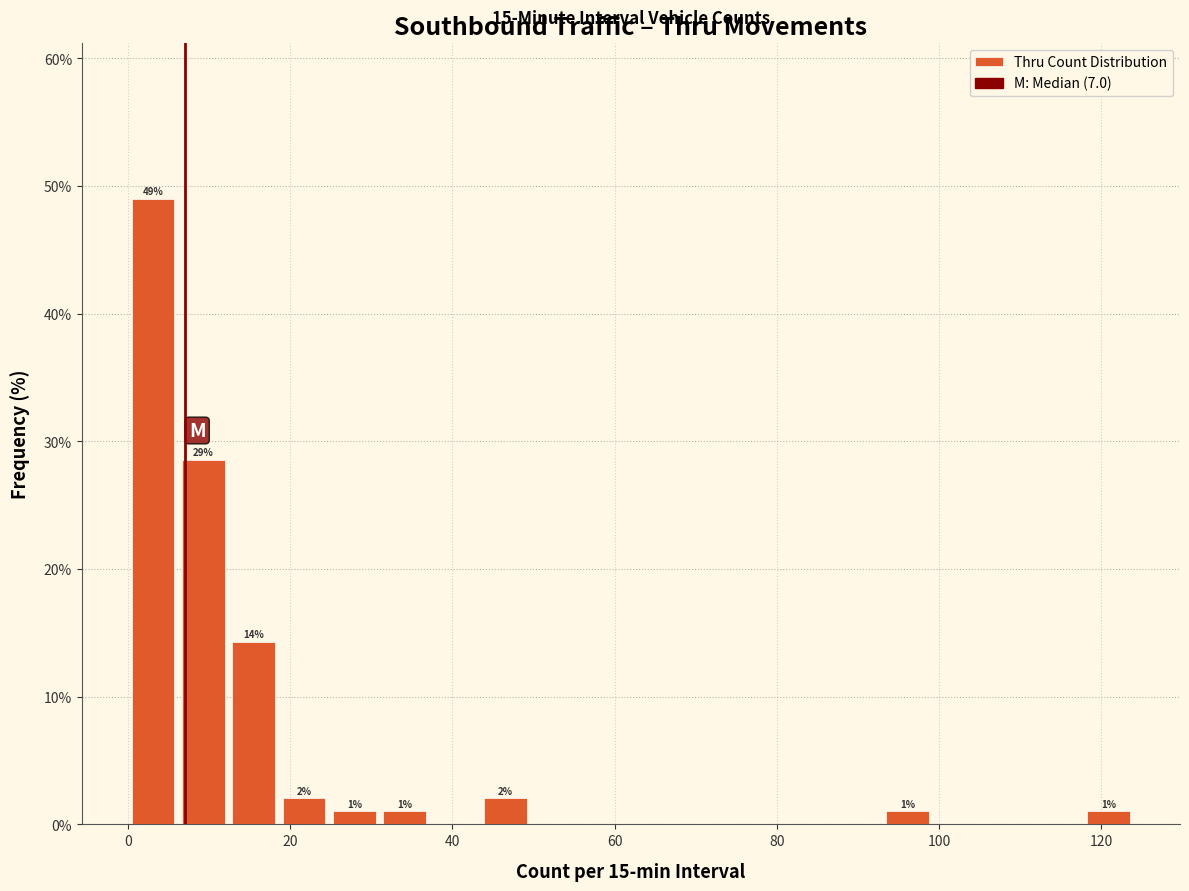

Read against the x-axis, roughly where is the centre of the tallest bar?

4